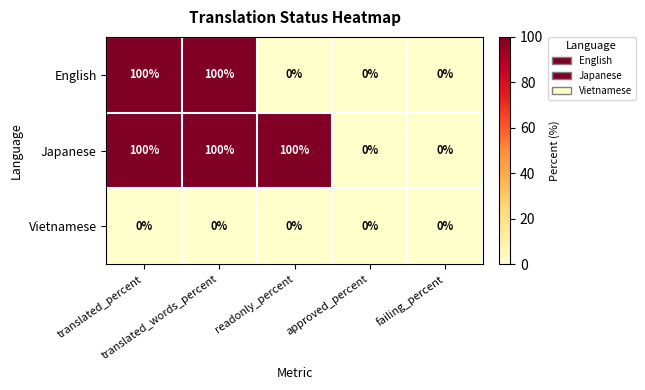

Rank the series by their average value, from lowest to highest.

Vietnamese, English, Japanese